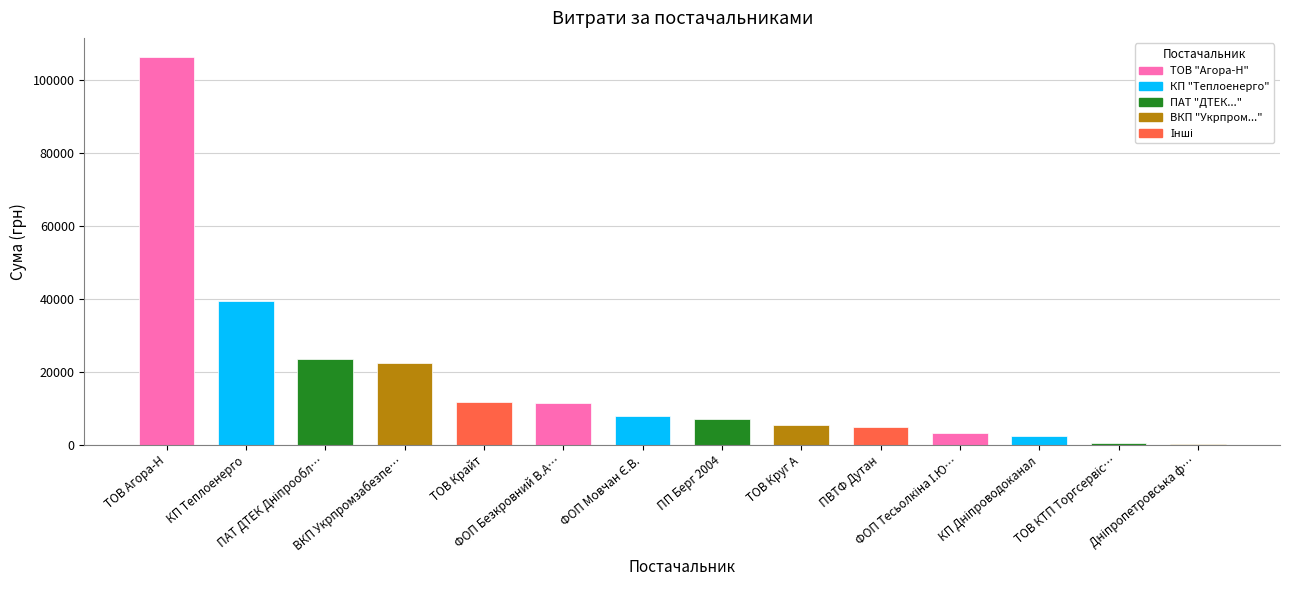

What is the sum of all values?

246855.6